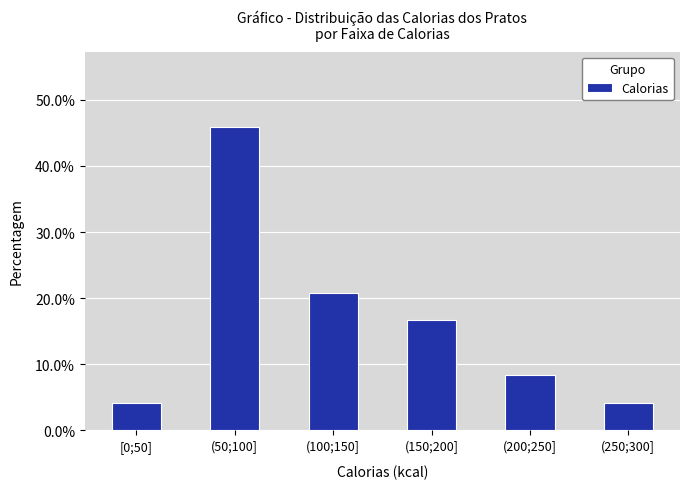

Reading left to right, list all the values displayed in this chart.

4.2	45.8	20.8	16.7	8.3	4.2